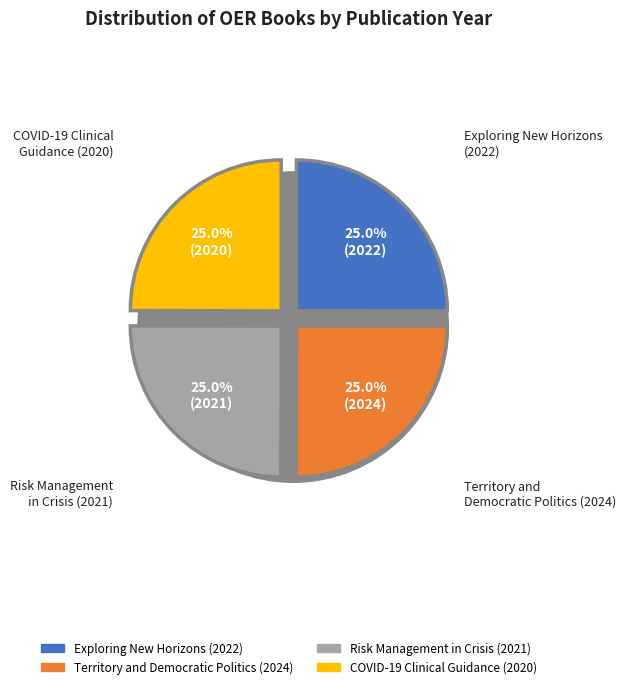

What percentage is the COVID-19 Clinical
Guidance (2020) slice, to the nearest percent?

25%